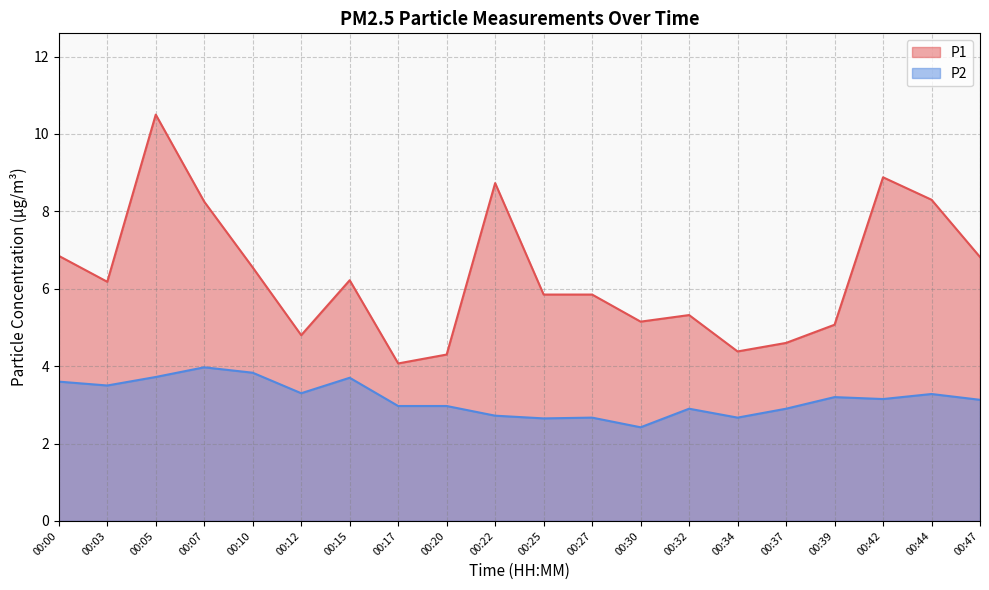

What is the sum of the P2 values at 00:44 and 00:27?

5.9